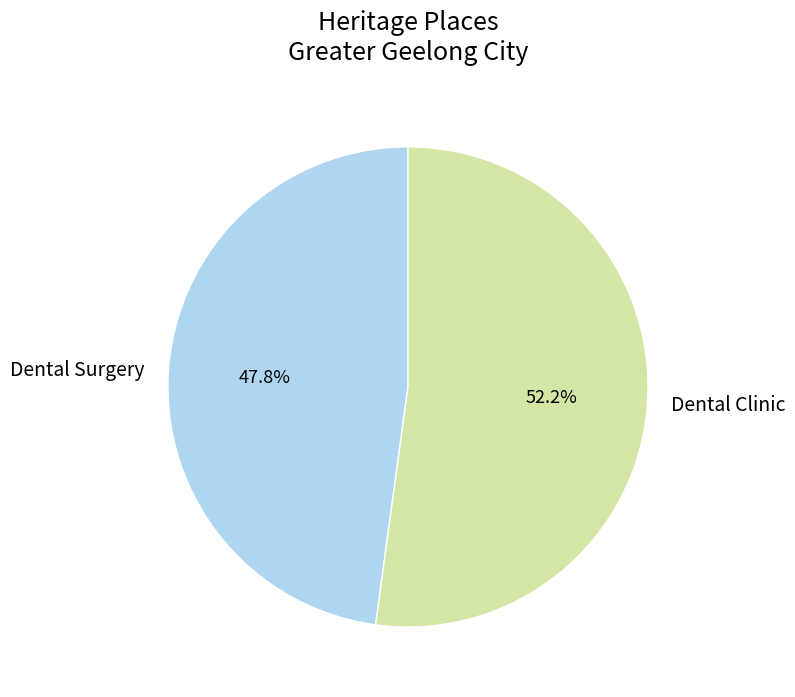

To the nearest percent, what is the difference between the largest and smallest slice percentages?

4%